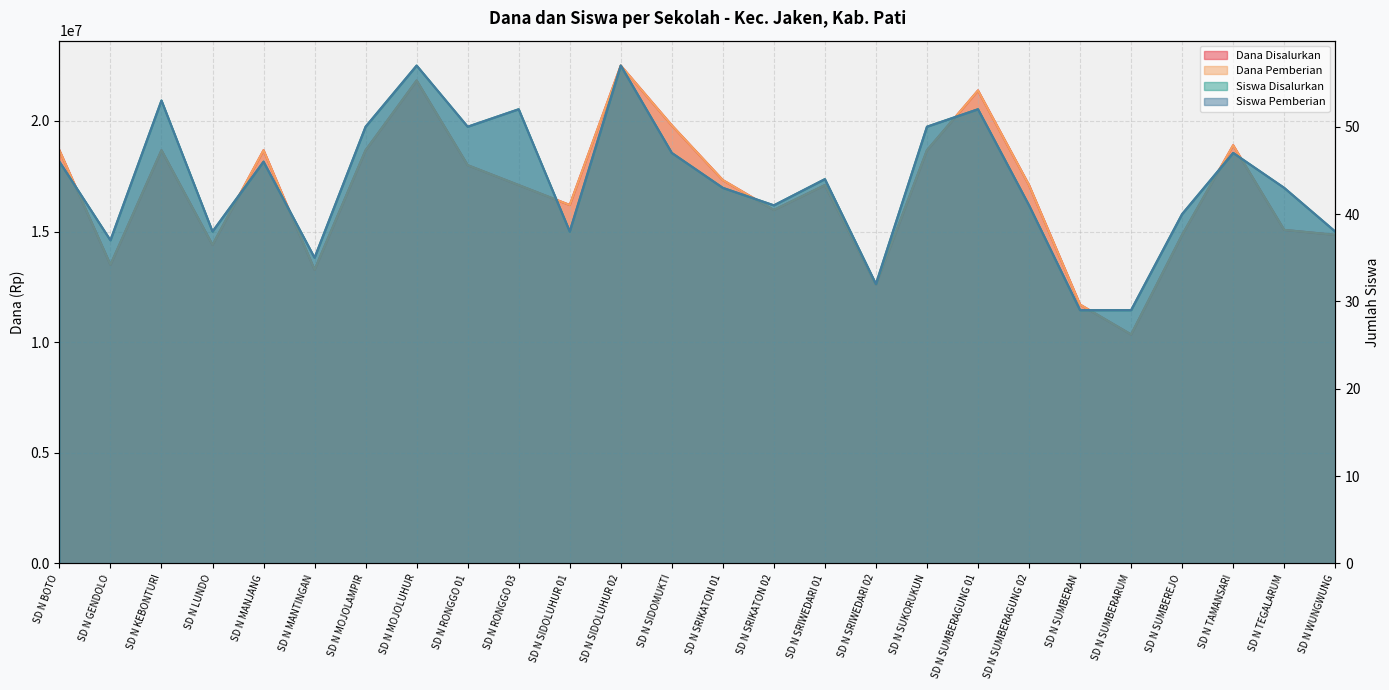

Which series has the largest range (max minus min)?

Dana Disalurkan